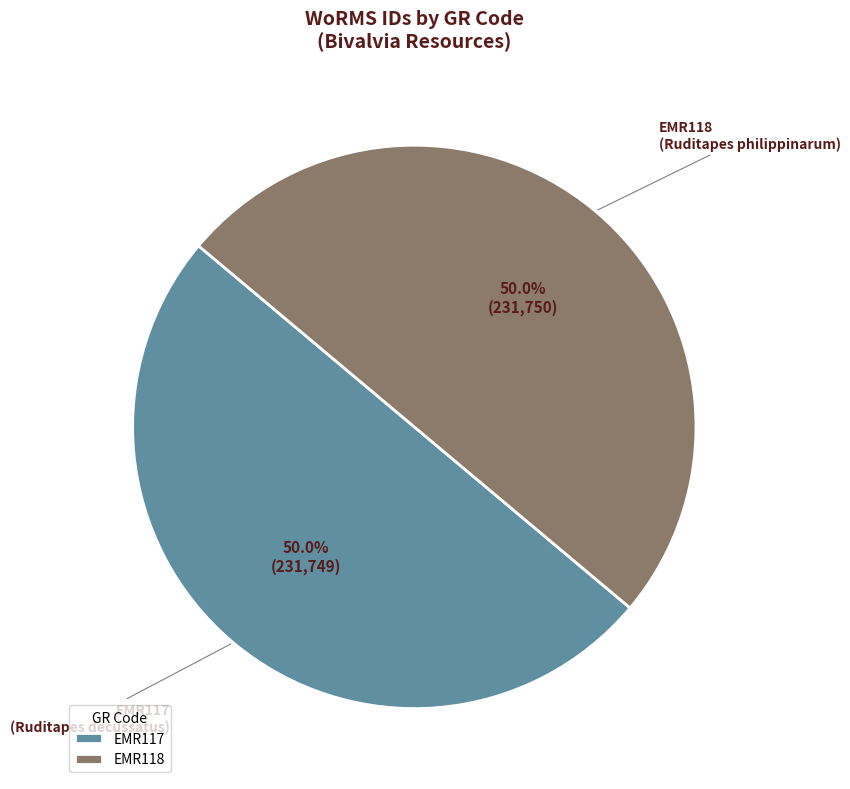

What portion of the pie excludes EMR118?

50.0%